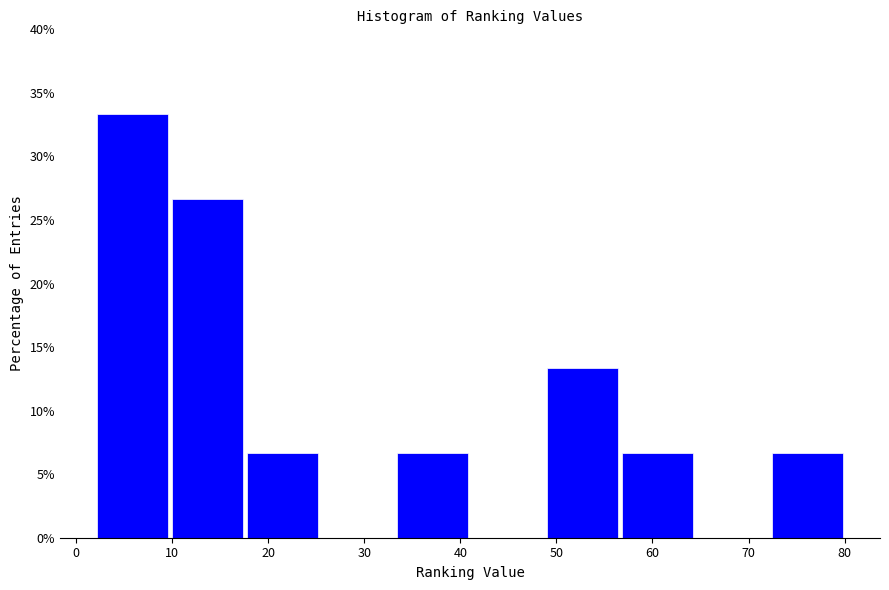

Reading left to right, transcribe this chart: for each bar, give the range it covers on the x-axis and its height. Neither the bar edges nor the heights are printed on the chart, so give them approximately, as read against the axes.

2.0 to 9.8: 33.5
9.8 to 17.6: 26.5
17.6 to 25.4: 6.5
25.4 to 33.2: 0
33.2 to 41.0: 6.5
41.0 to 48.8: 0
48.8 to 56.6: 13.5
56.6 to 64.4: 6.5
64.4 to 72.2: 0
72.2 to 80.0: 6.5